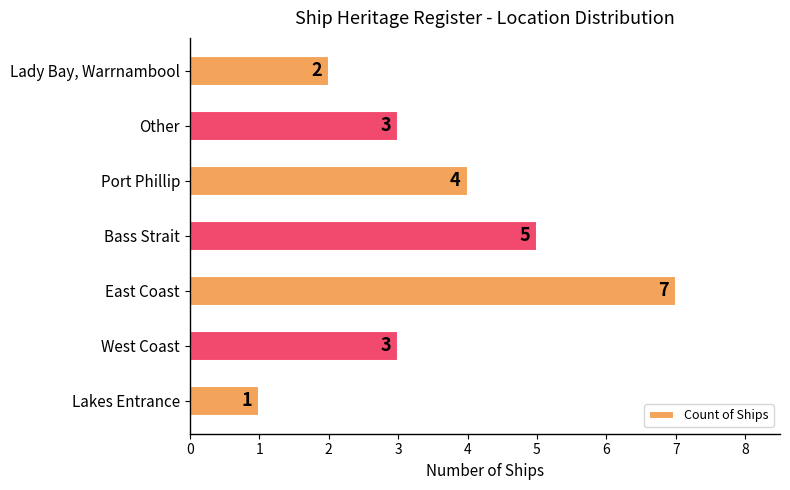

The chart shows a value of 1 at Lakes Entrance. True or false?

True